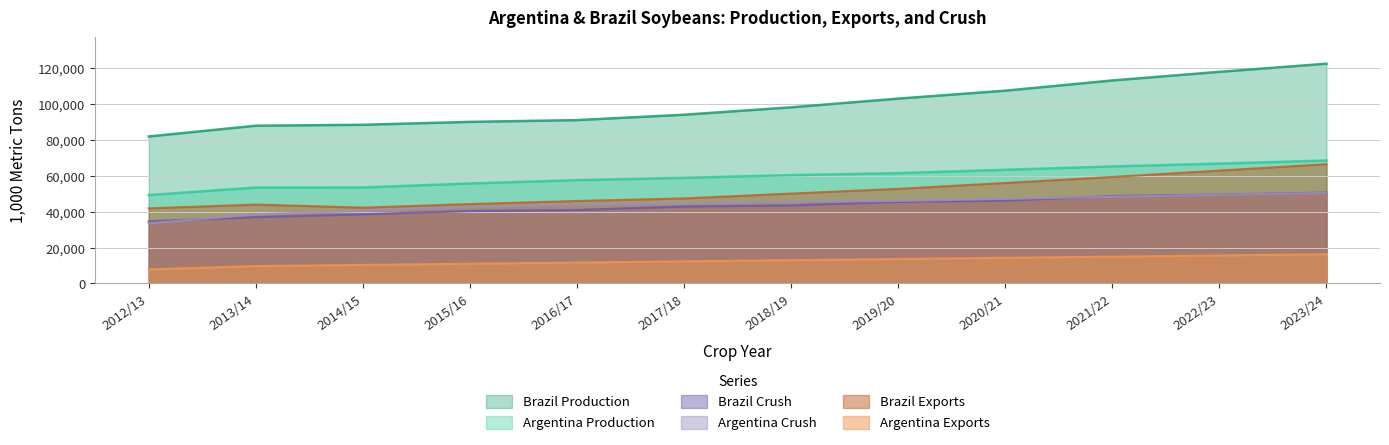

What are all the series names shown in the legend?

Brazil Production, Argentina Production, Brazil Crush, Argentina Crush, Brazil Exports, Argentina Exports